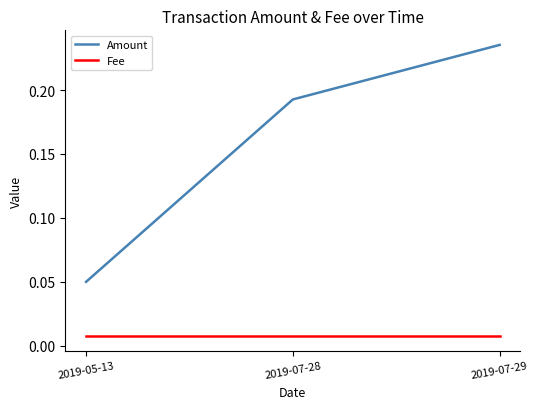

List the series in order of their peak value, lowest first.

Fee, Amount